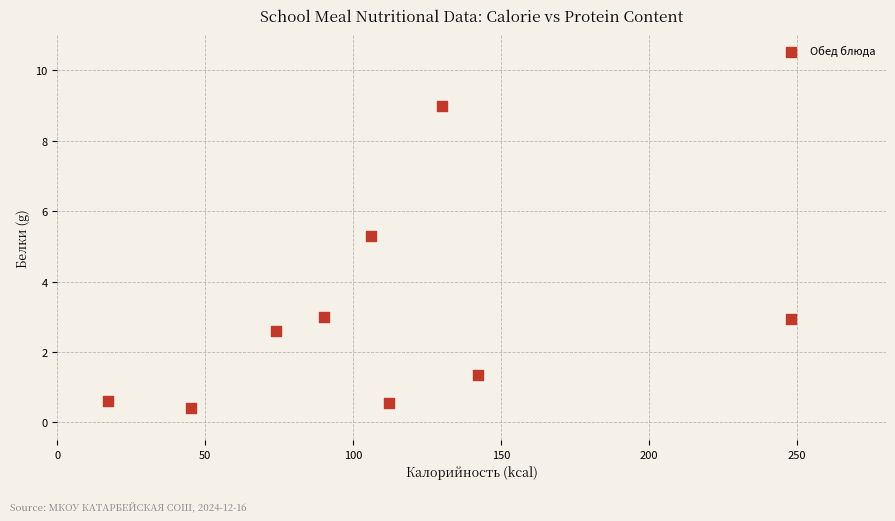

What is the range of X values (max minus min)?

231.0